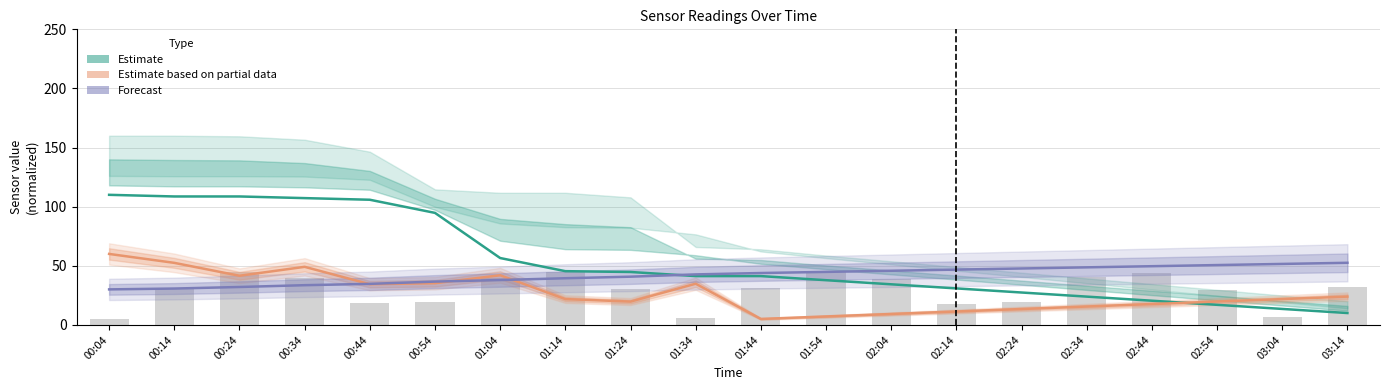

At how many categories does at least one series exceed 28?

20